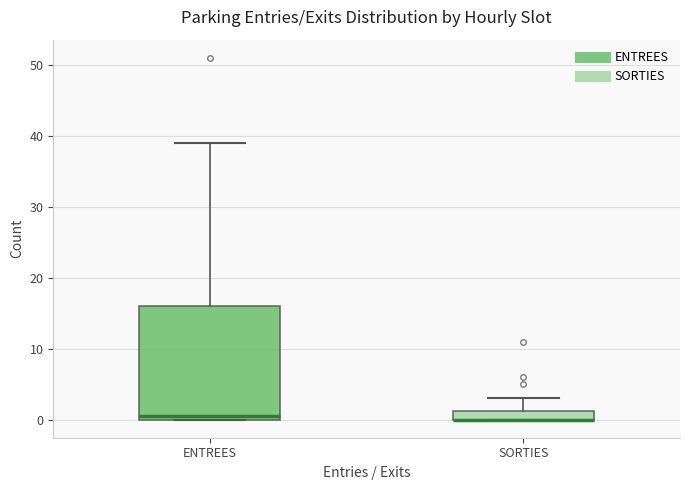

Comparing the boxes themselves (not the whiskers), which one is the tallest?

ENTREES